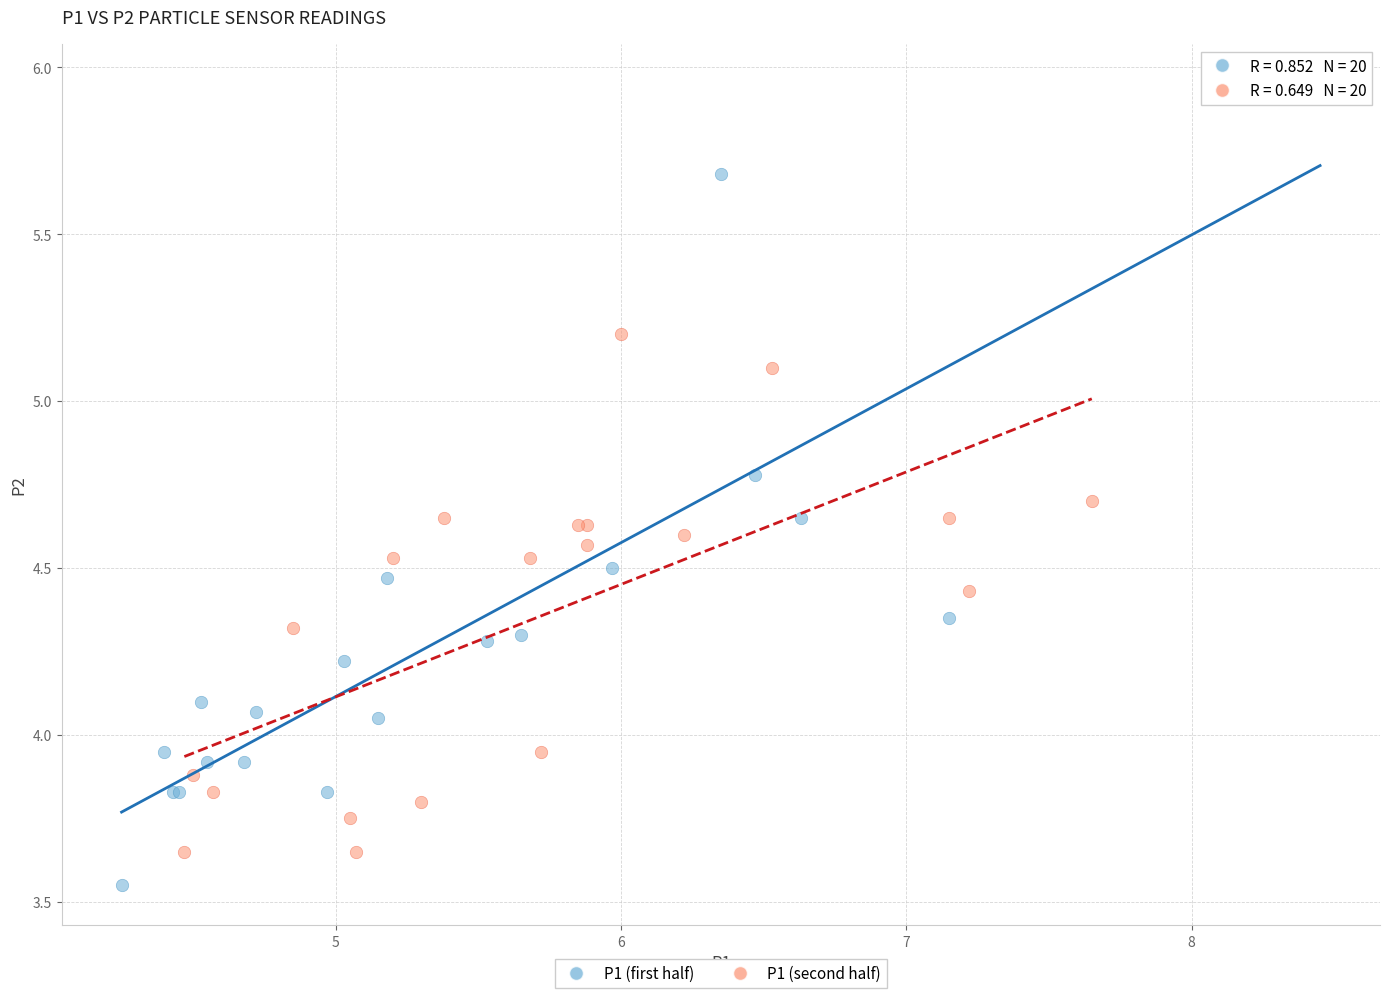

Which series reaches the minimum Y coordinate?

P1 (first half)